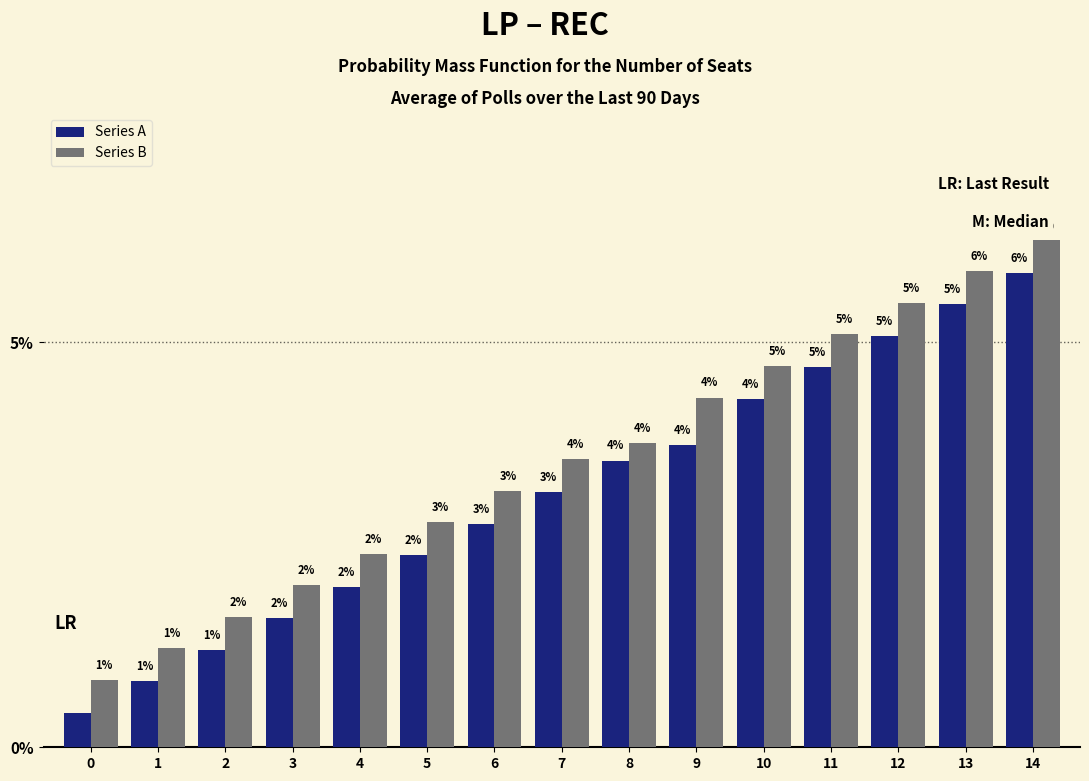

At which label is Series B closest to 3?

6